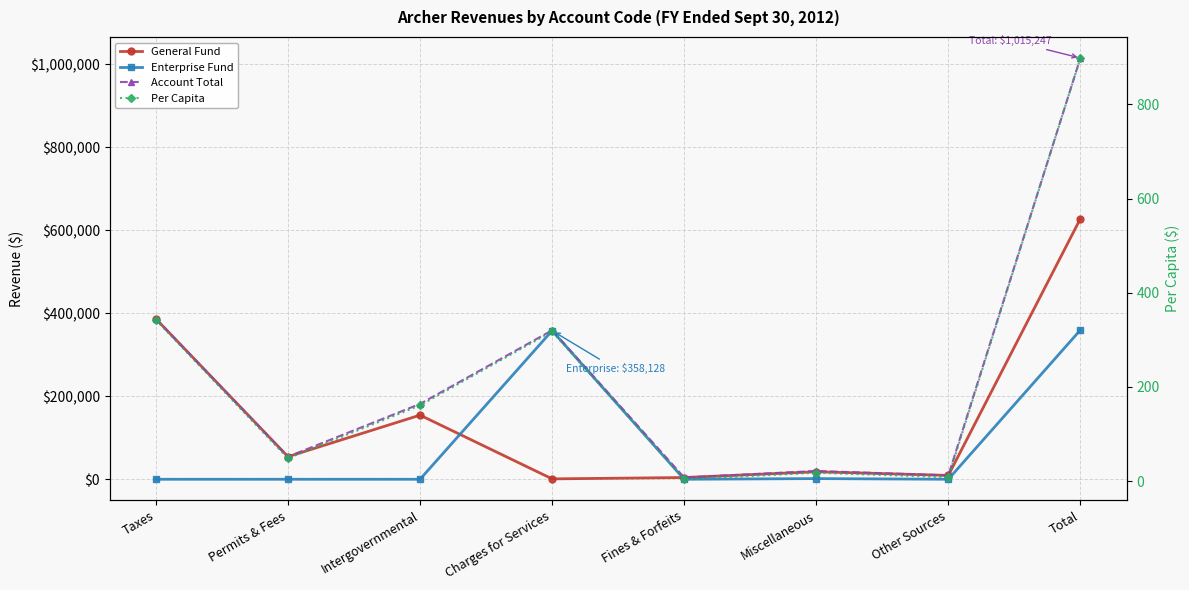

Where is the first local maximum for General Fund?

Intergovernmental